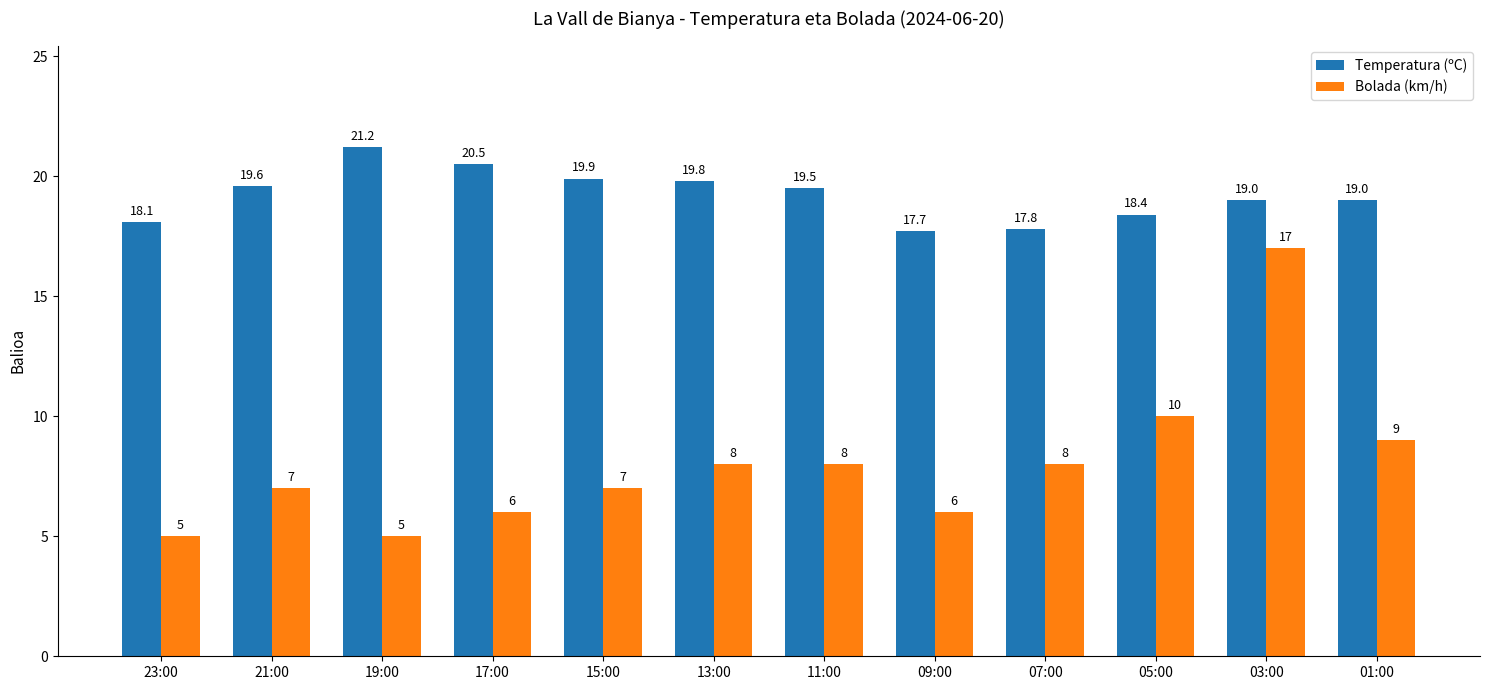

What is the value of the Temperatura (ºC) bar at the 5th from the left?

19.9